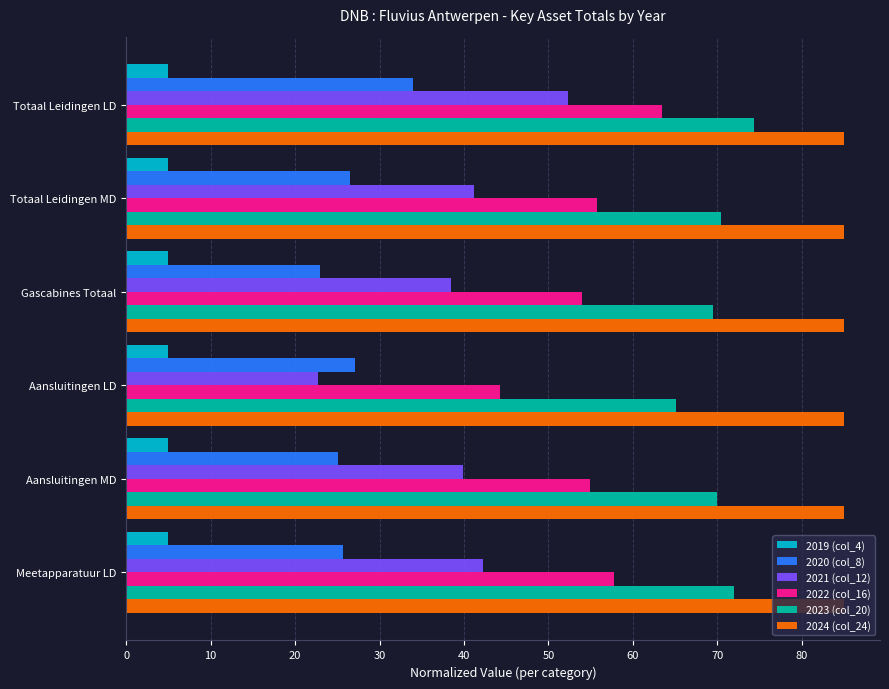

What is the difference between the maximum and second lowest values in the 2020 (col_8) series?

8.9